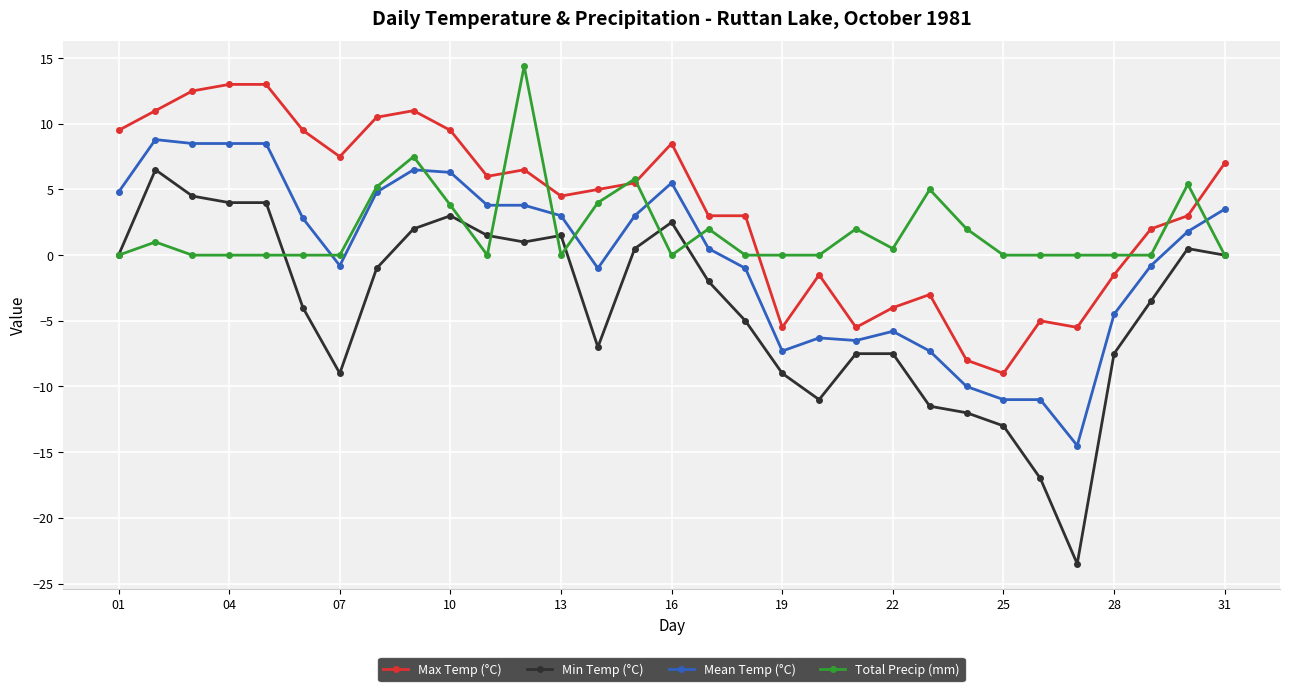

True or false: Mean Temp (°C) and Max Temp (°C) intersect in this chart.

False